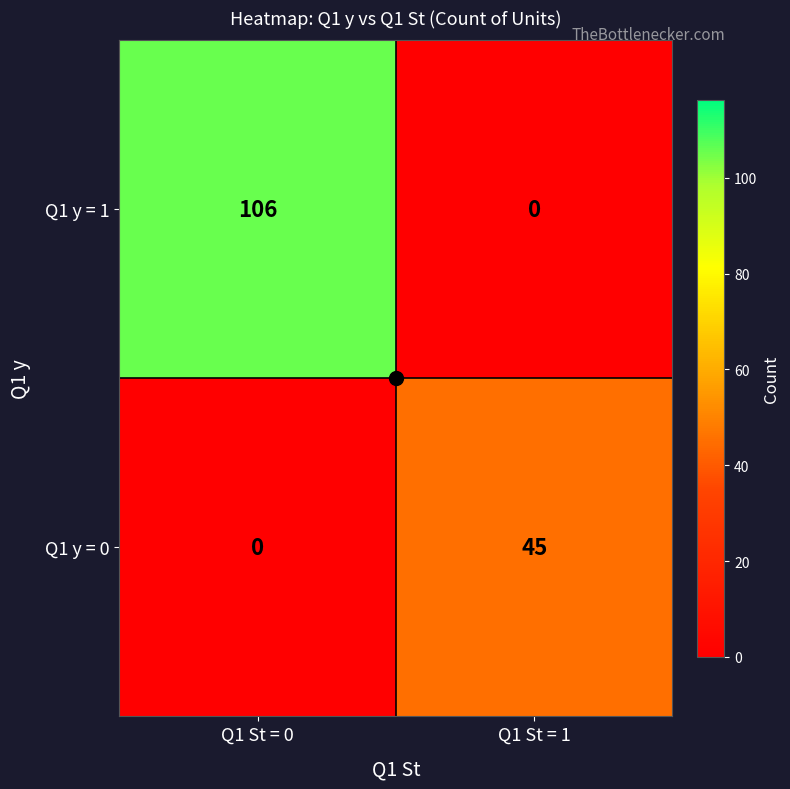

Which label corresponds to the largest value in the chart?

Q1 St = 0